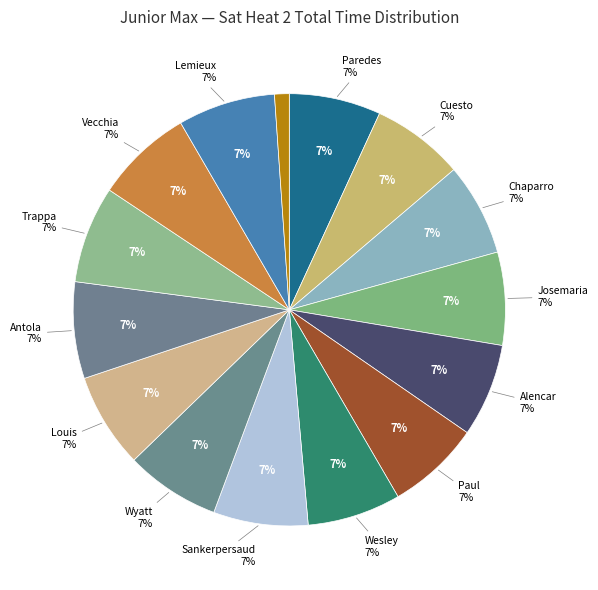

Do Gundler Wesley and Pelletier Louis together represent more than half of the pie?

No